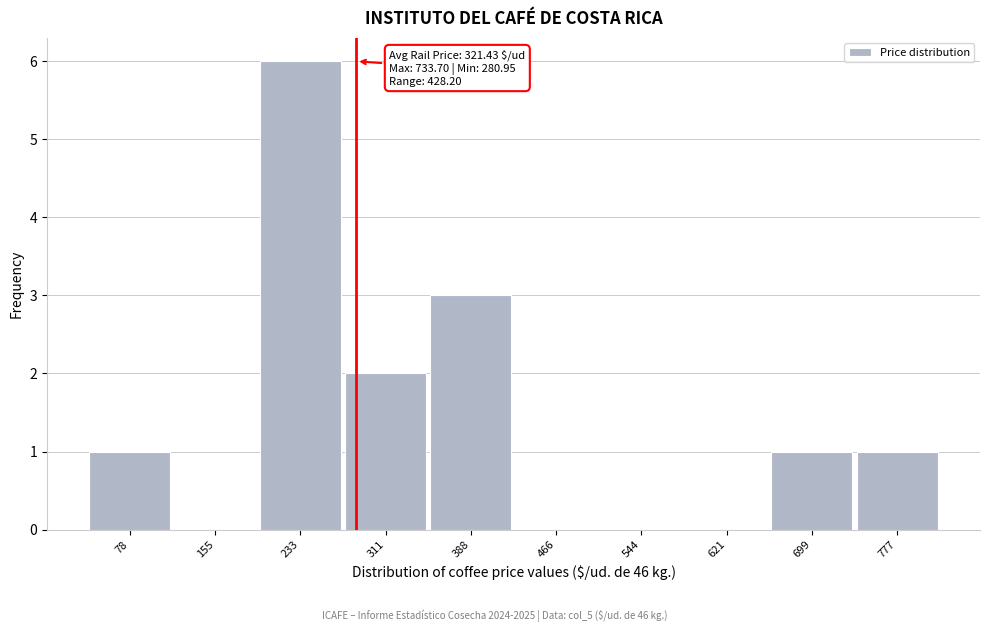

Reading right to left, what are all the values shown in this chart?

777=1	699=1	621=0	544=0	466=0	388=3	311=2	233=6	155=0	78=1